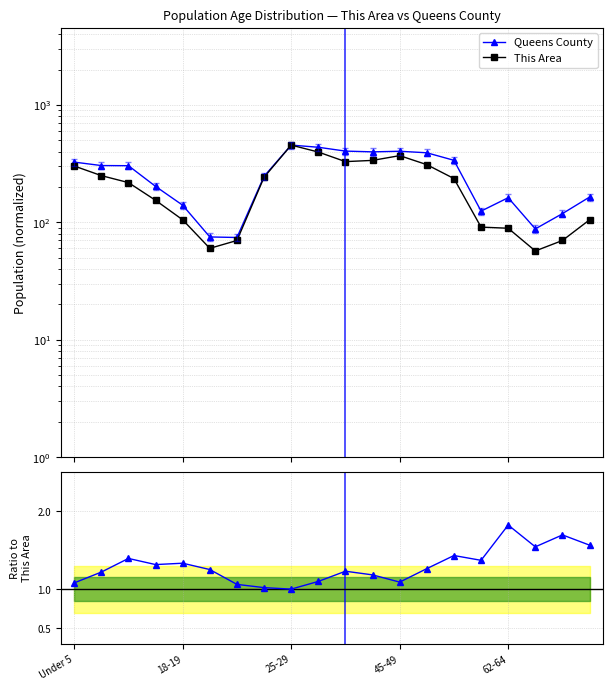

Reading left to right, list all the values displayed in this chart.

Queens County: 325.9	304.5	303.6	202.4	139.8	75.0	74.2	246.6	455.0	436.0	404.4	398.4	403.2	391.3	337.5	124.6	162.1	87.9	118.6	164.1
This Area: 302.0	250.0	218.0	154.0	105.0	60.0	70.0	242.0	455.0	397.0	329.0	337.0	370.0	310.0	236.0	91.0	89.0	57.0	70.0	105.0
Queens County ratio: 1.1	1.2	1.4	1.3	1.3	1.3	1.1	1.0	1.0	1.1	1.2	1.2	1.1	1.3	1.4	1.4	1.8	1.5	1.7	1.6